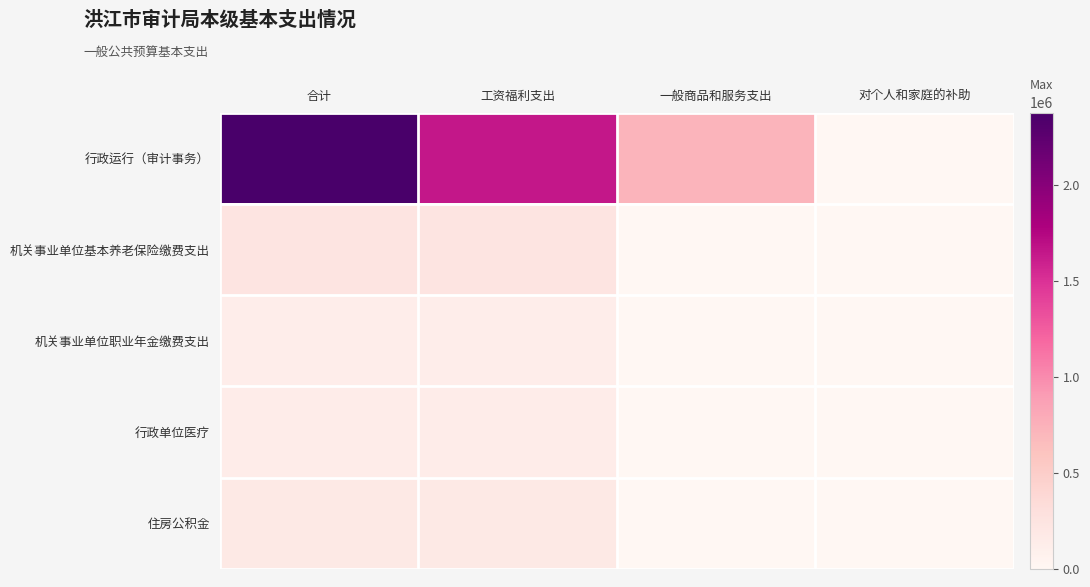

Rank the series by their maximum value, from highest to lowest.

行政运行（审计事务）, 机关事业单位基本养老保险缴费支出, 住房公积金, 行政单位医疗, 机关事业单位职业年金缴费支出